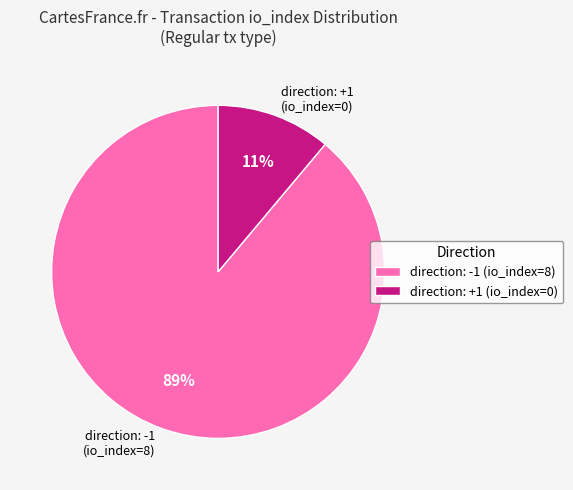

To the nearest percent, what is the difference between the largest and smallest slice percentages?

78%